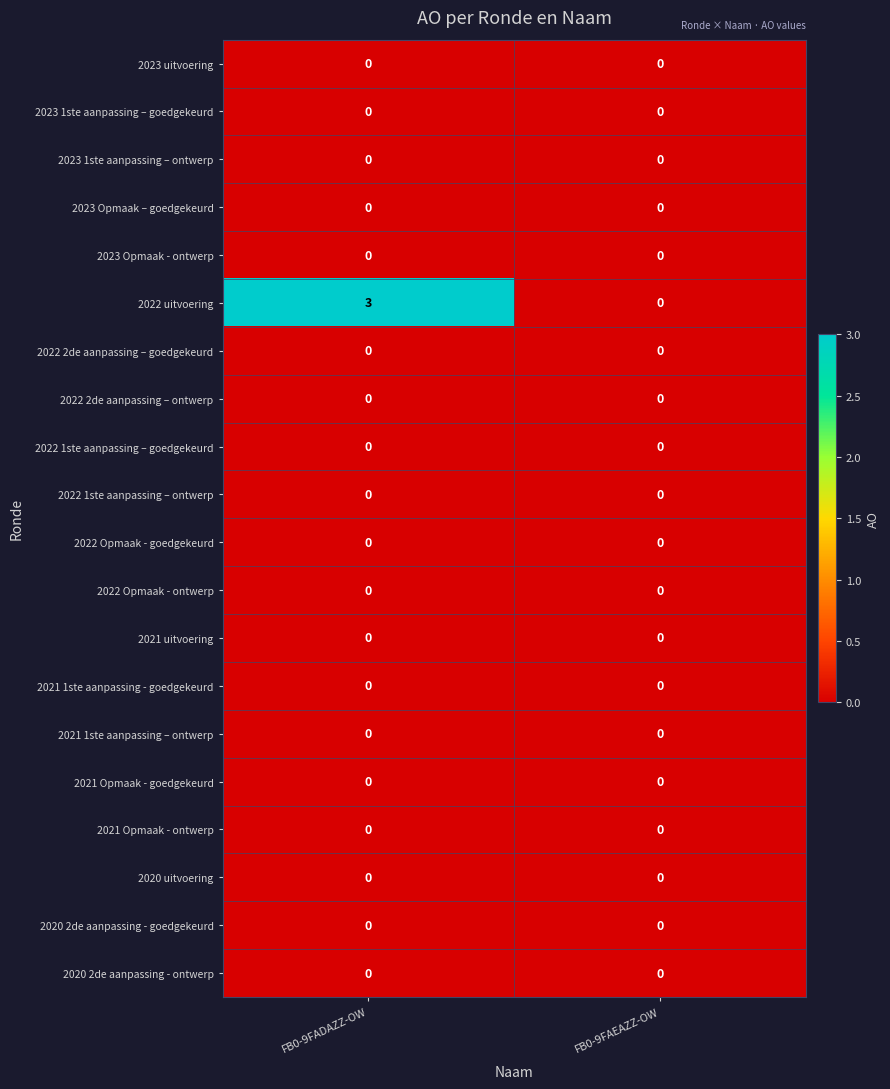

Which series has the largest range (max minus min)?

2022 uitvoering